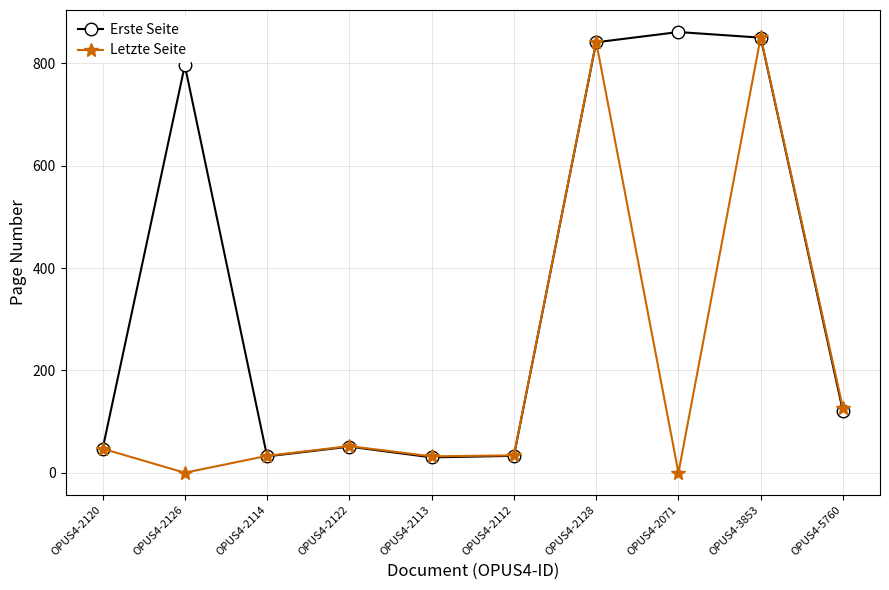

How many intersections are there between Erste Seite and Letzte Seite?

4